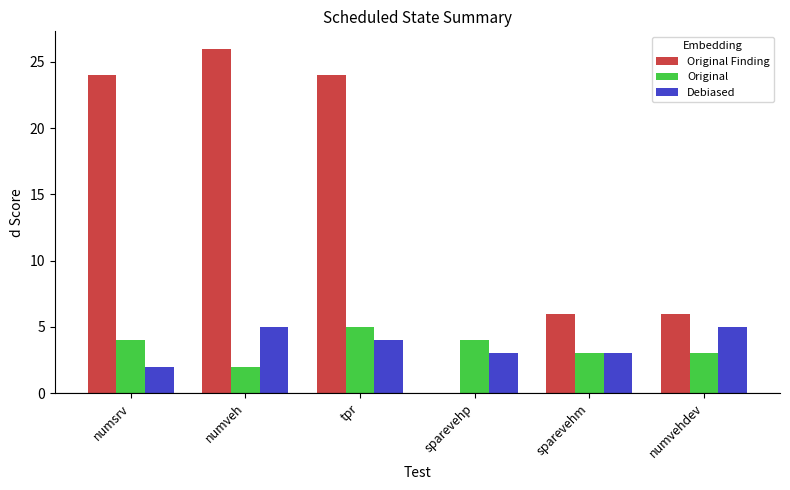

Reading right to left, transcribe all the data shown in this chart.

Original Finding: numvehdev=6	sparevehm=6	sparevehp=0	tpr=24	numveh=26	numsrv=24
Original: numvehdev=3	sparevehm=3	sparevehp=4	tpr=5	numveh=2	numsrv=4
Debiased: numvehdev=5	sparevehm=3	sparevehp=3	tpr=4	numveh=5	numsrv=2